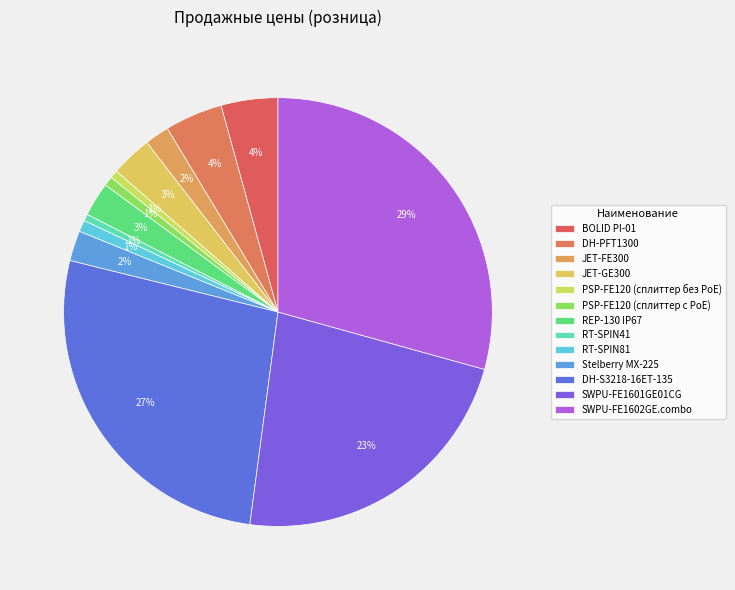

To the nearest percent, what is the difference between the SWPU-FE1602GE.combo and Stelberry MX-225 slice percentages?

27%